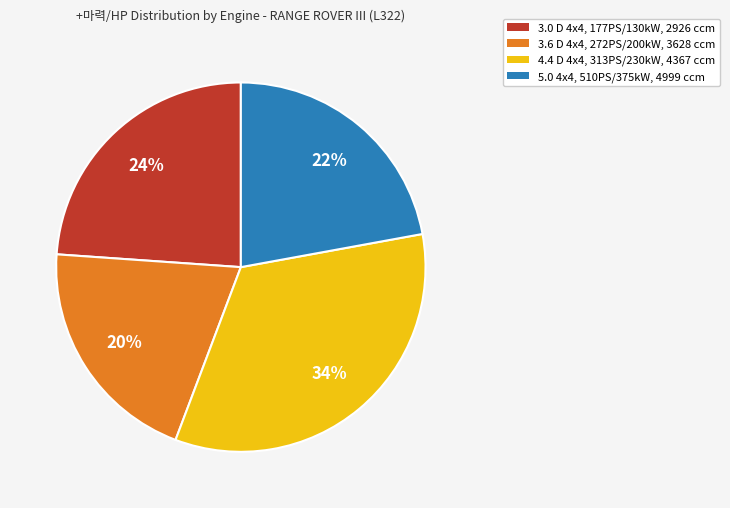

True or false: 3.0 D 4x4, 177PS/130kW, 2926 ccm accounts for 9% of the total.

False